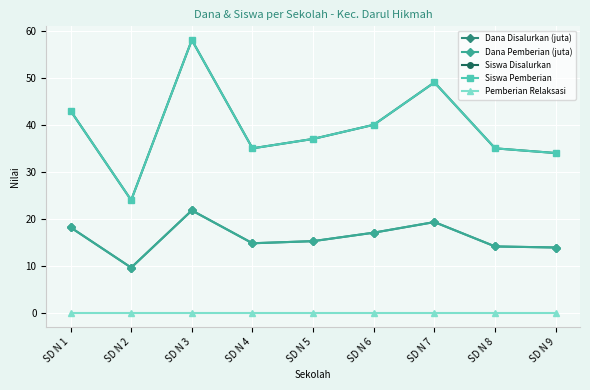

Does the chart have visible grid lines?

Yes